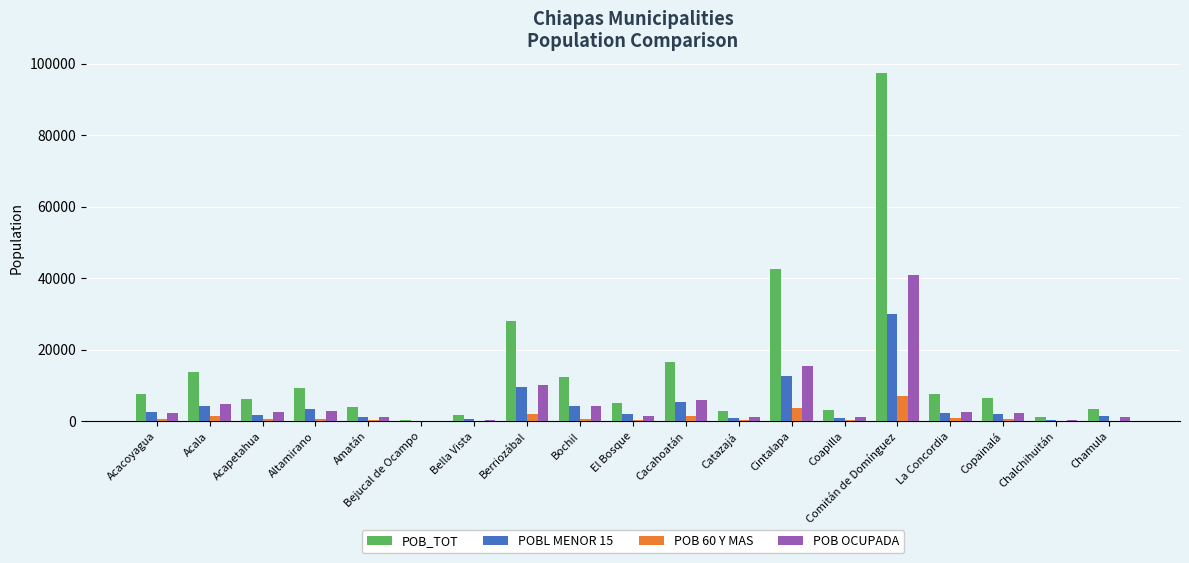

The POB OCUPADA series shows 2637 at La Concordia. True or false?

True